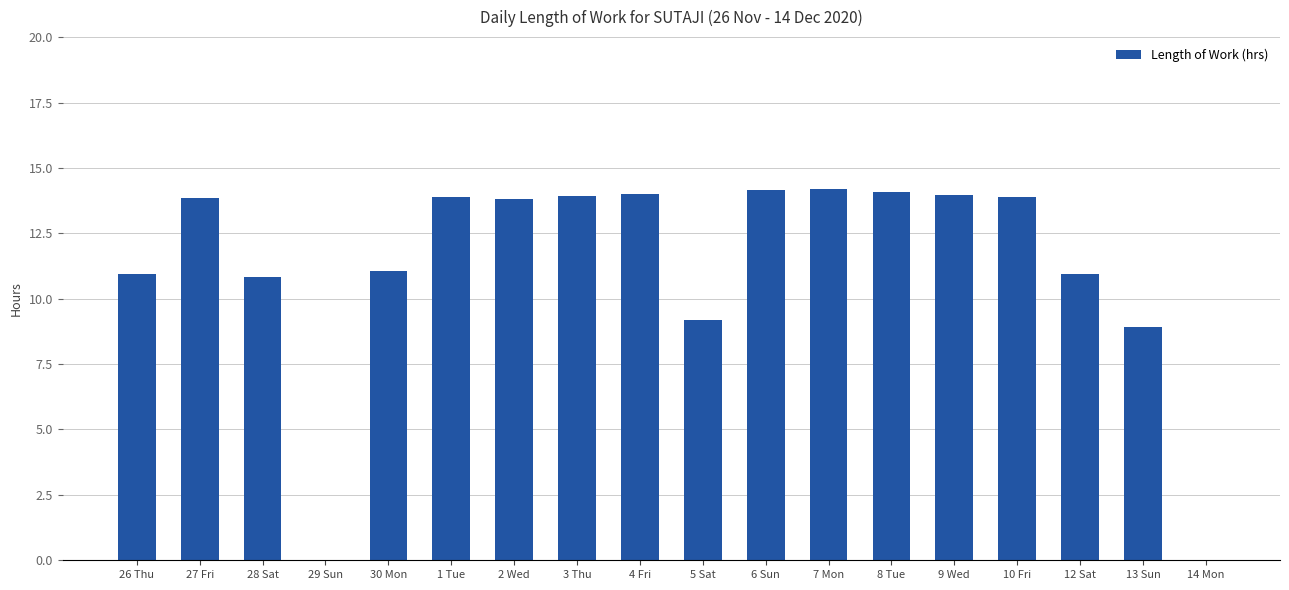

True or false: the data shows 7.5 at 6 Sun.

False